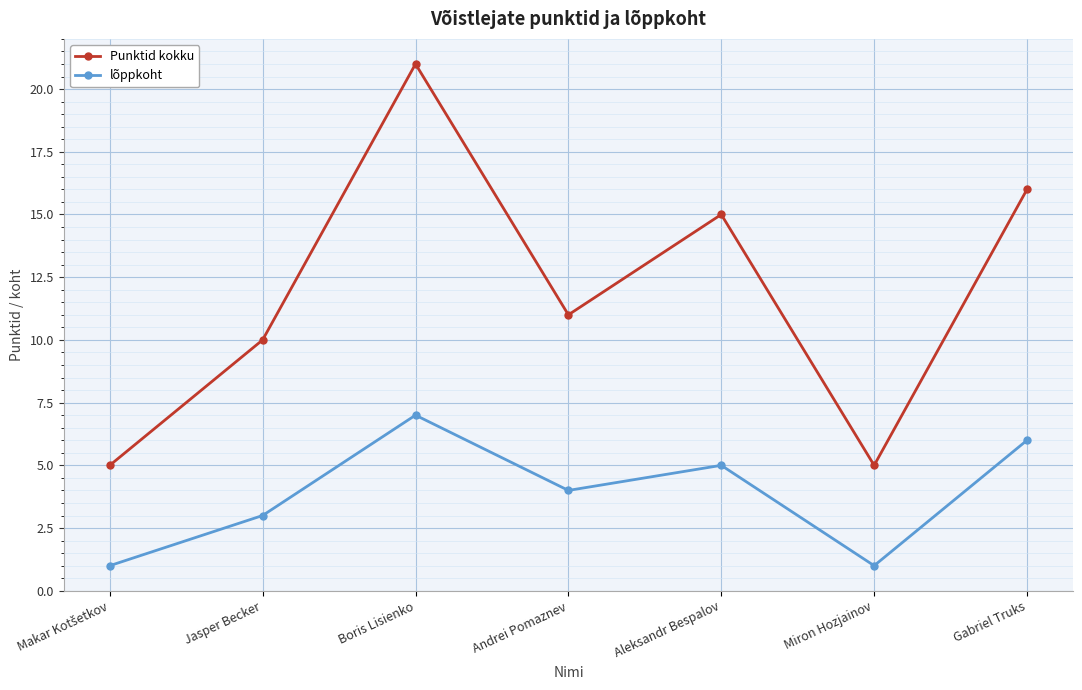

What is the spread (max minus min) of values at Andrei Pomaznev?

7